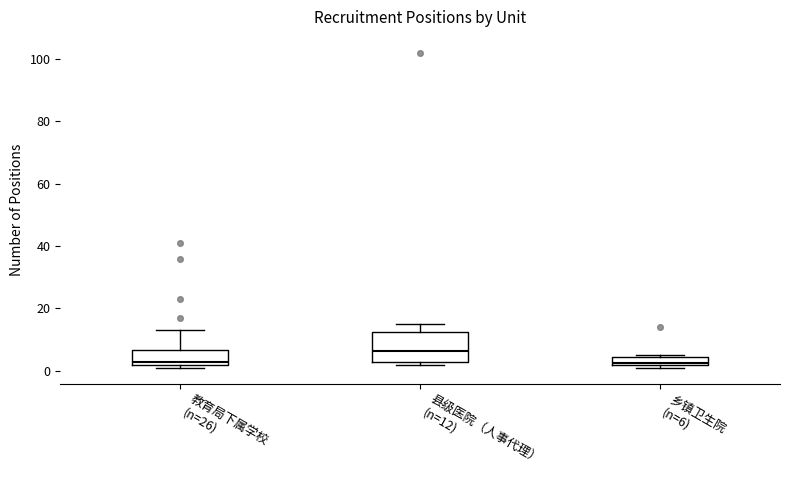

Where is the lower edge of the box for 县级医院（人事代理） (n=12) on the y-axis? The values are not printed on the chart, so give them approximately, as read against the axis.

4